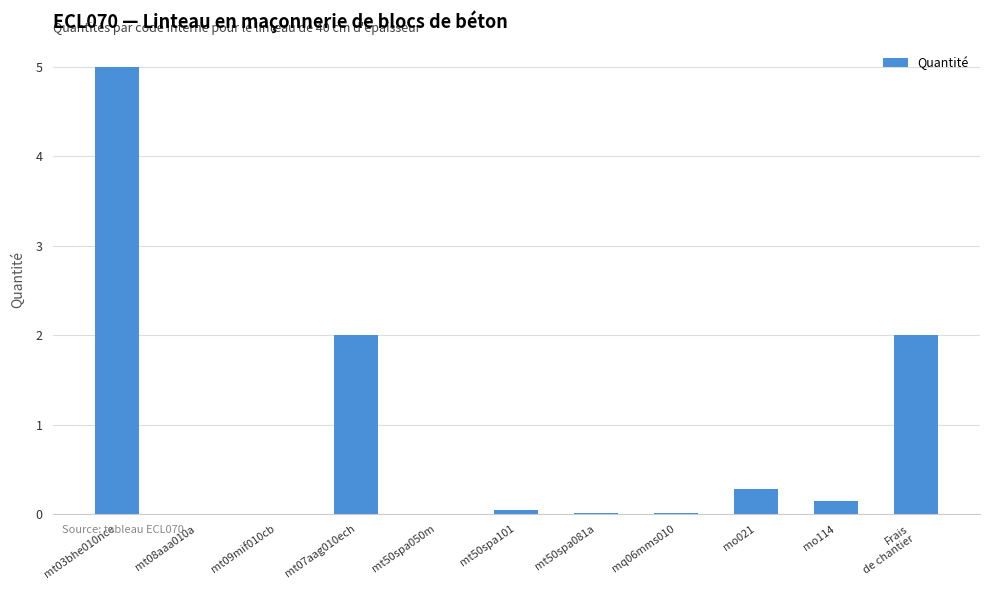

Count the number of categories in the chart.

11